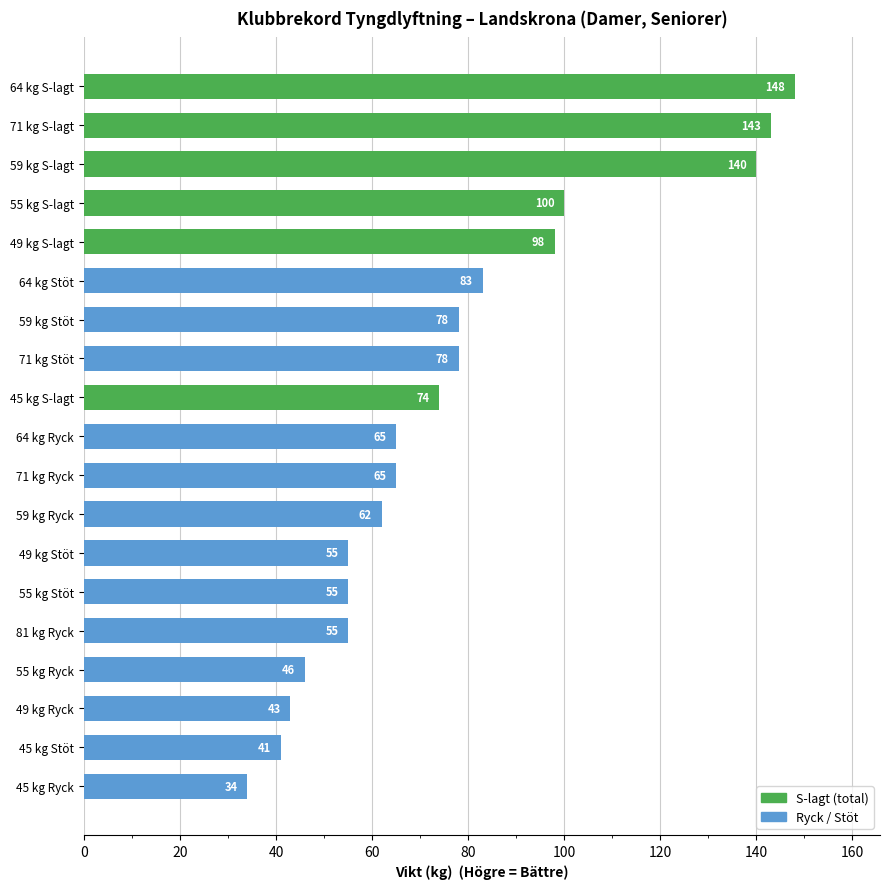

How many data points does each series have?

19